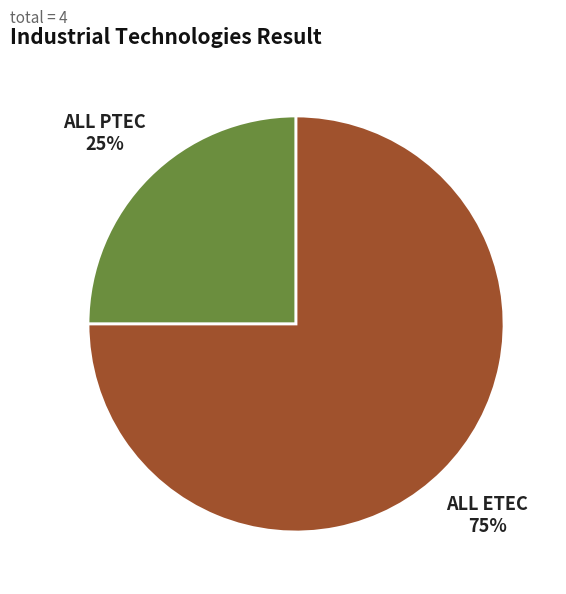

Is there a majority slice in this chart?

Yes